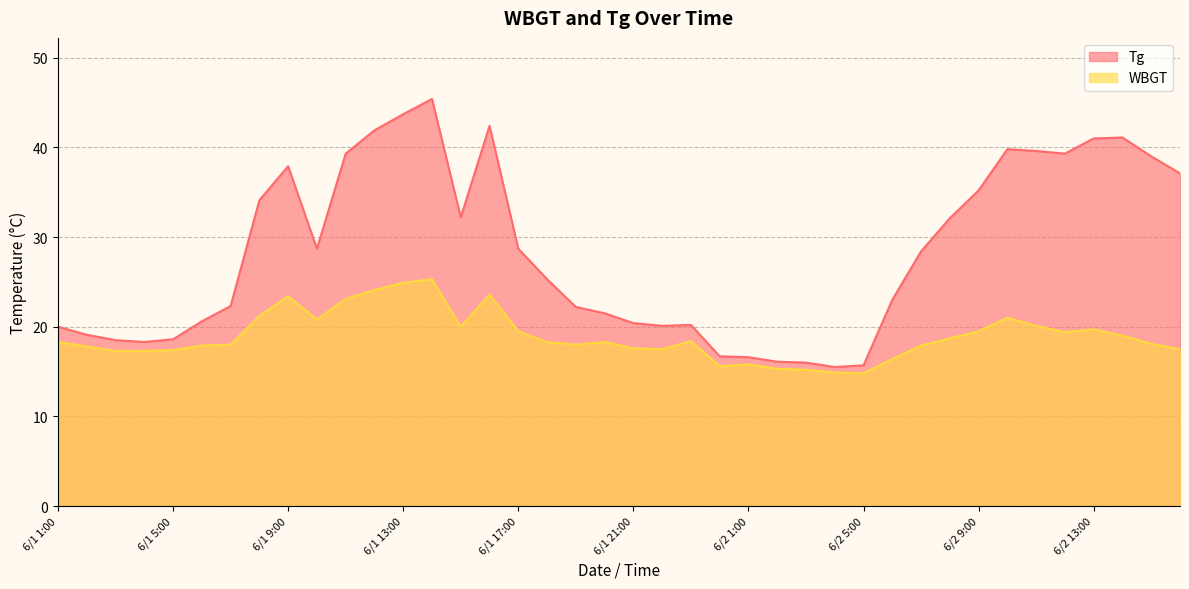

The Tg series shows 3.4 at 6/1 24:00. True or false?

False